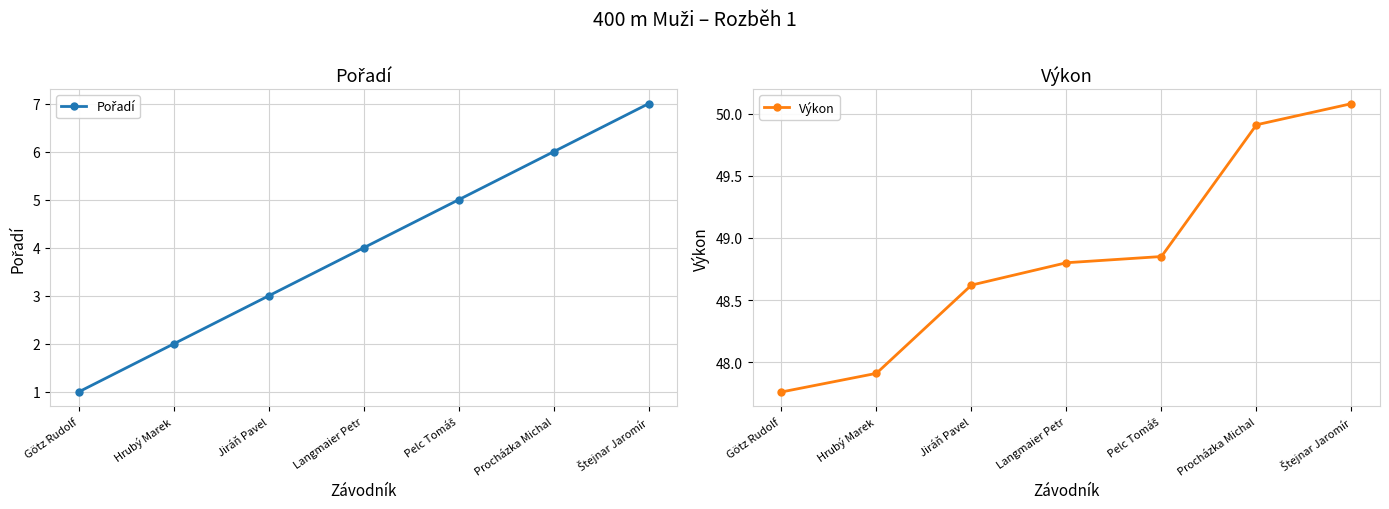

True or false: Pořadí has a value of 4.5 at Štejnar Jaromír.

False